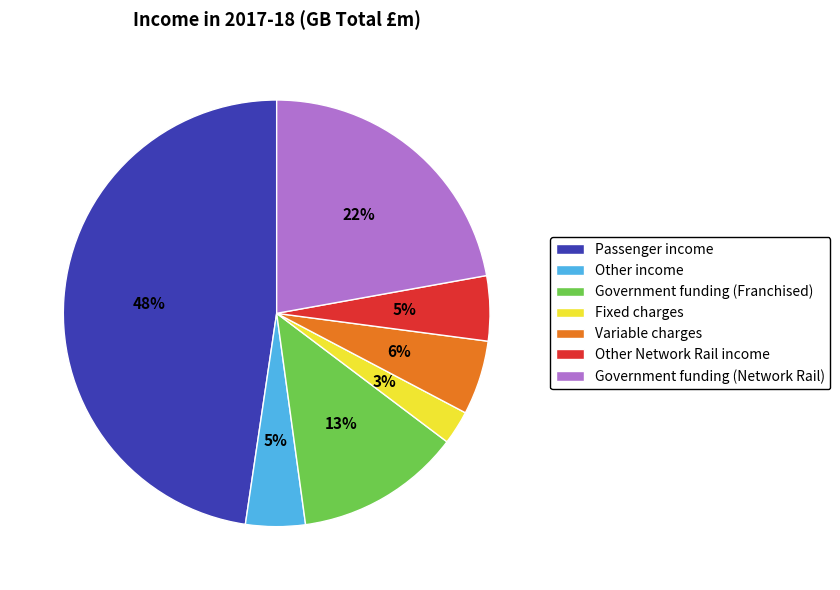

True or false: Fixed charges accounts for 12% of the total.

False